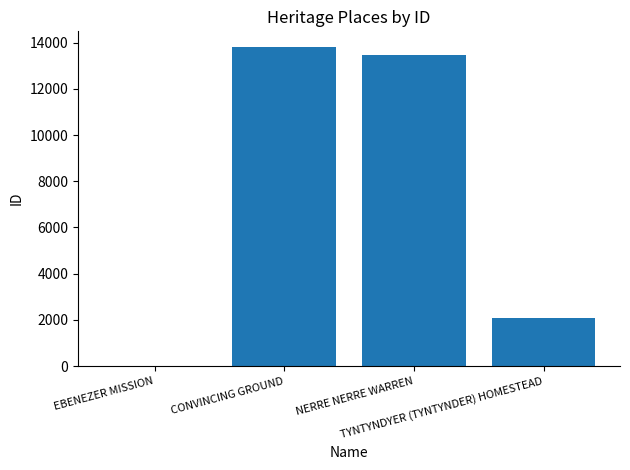

How many categories are shown in the chart?

4